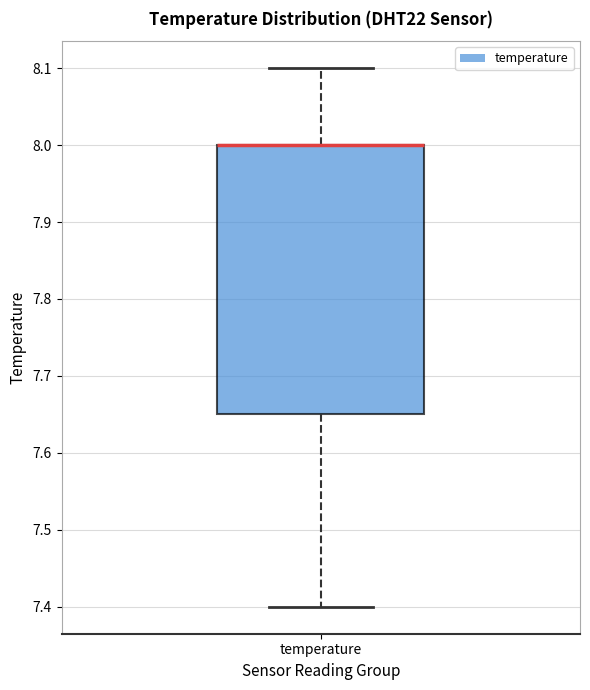

Read this box plot against the y-axis: the position of the median line, the range covered by the box, and the ends of both whiskers. The values are not printed on the chart, so give them approximately, as read against the axis.

median 8.00 (drawn on the box's upper edge), box 7.65 to 8.00, whiskers 7.40 to 8.10